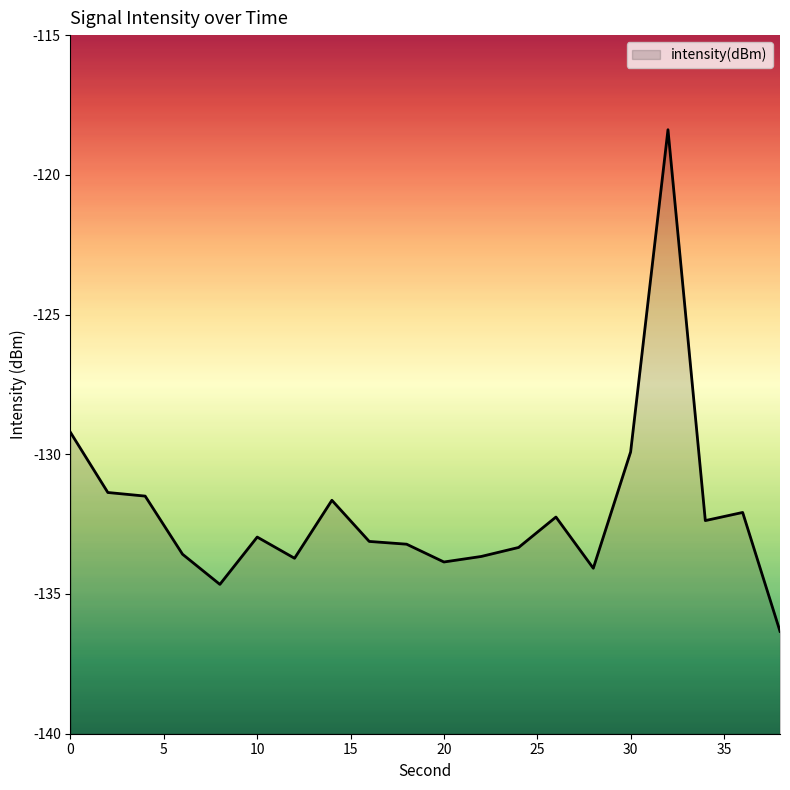

Does the chart display data point markers on the line(s)?

No